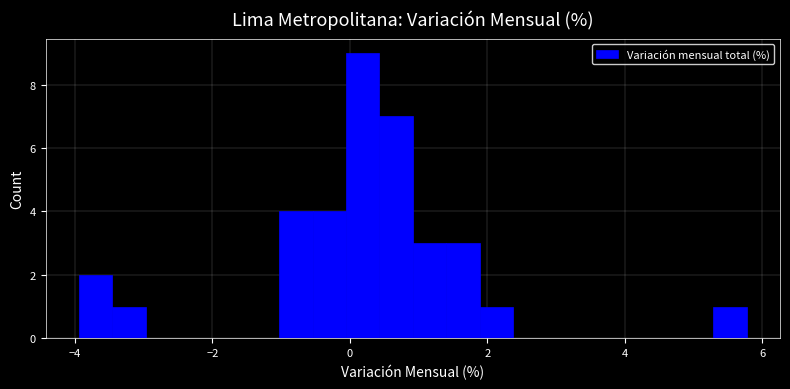

Read against the x-axis, roughly where is the centre of the tallest bar?

0.2